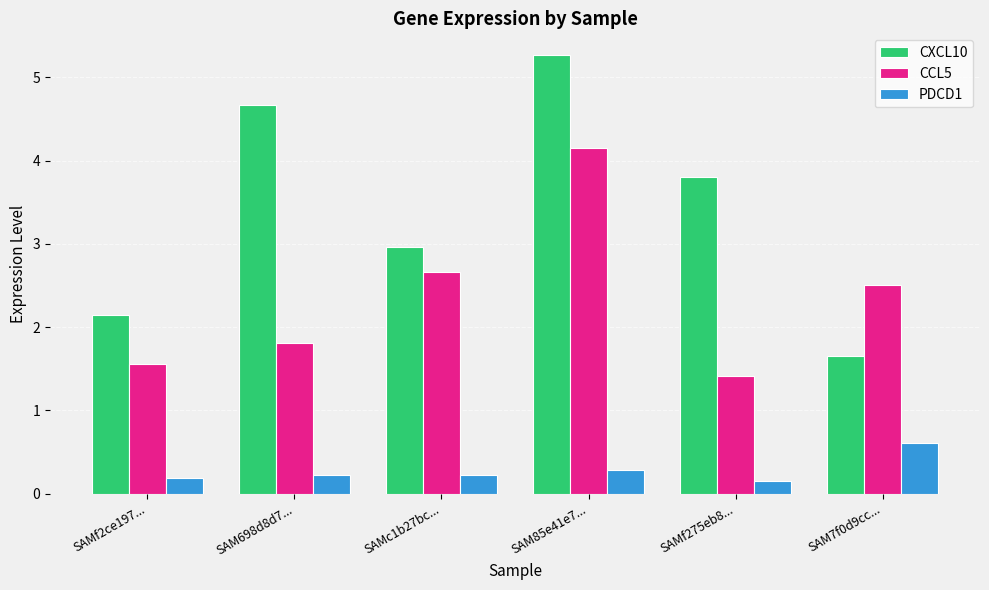

What are all the series names shown in the legend?

CXCL10, CCL5, PDCD1